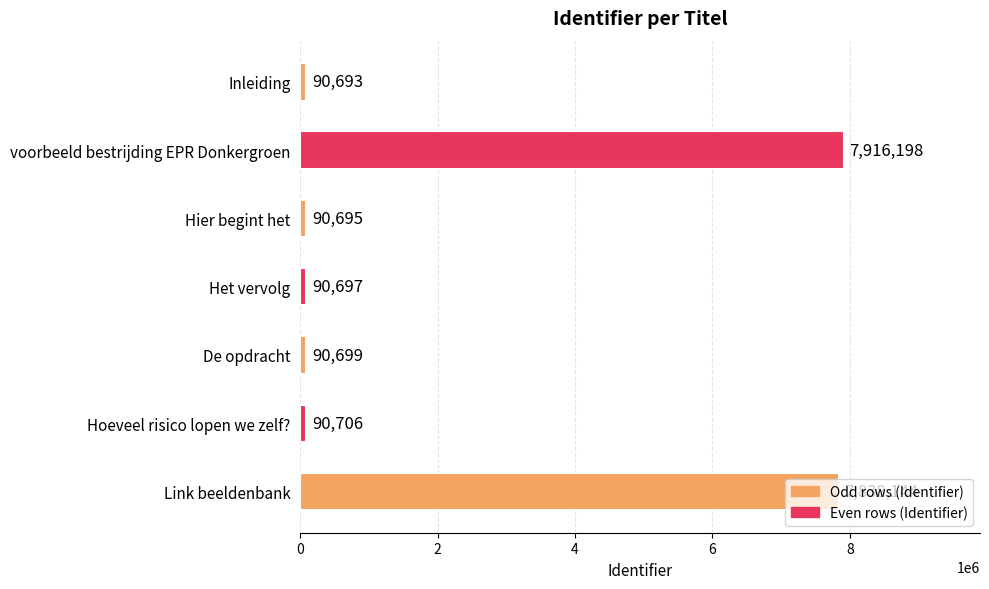

What position from the top is Hier begint het?

3